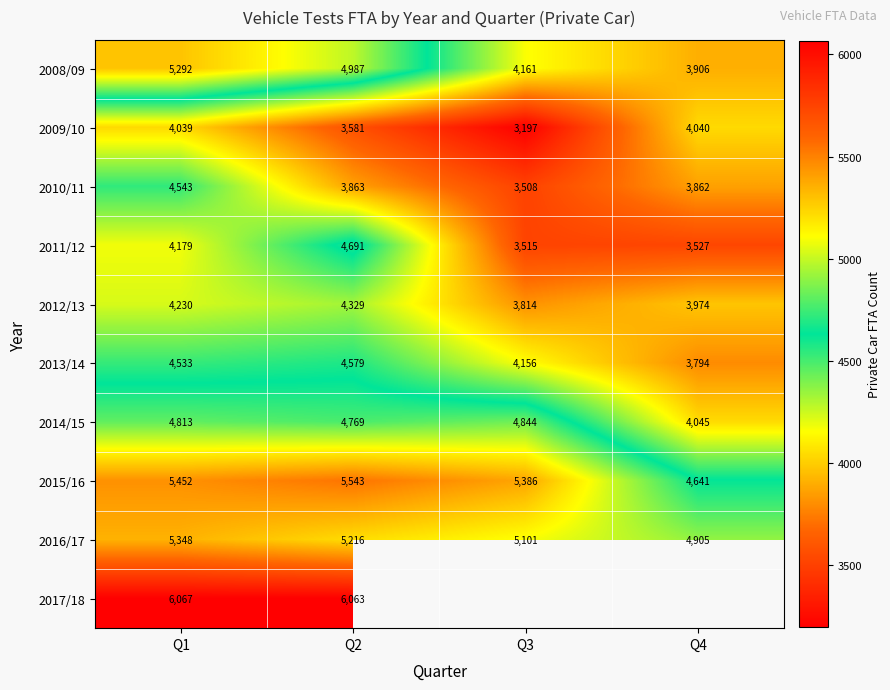

How many 2016/17 values are between 5101 and 5348?

3